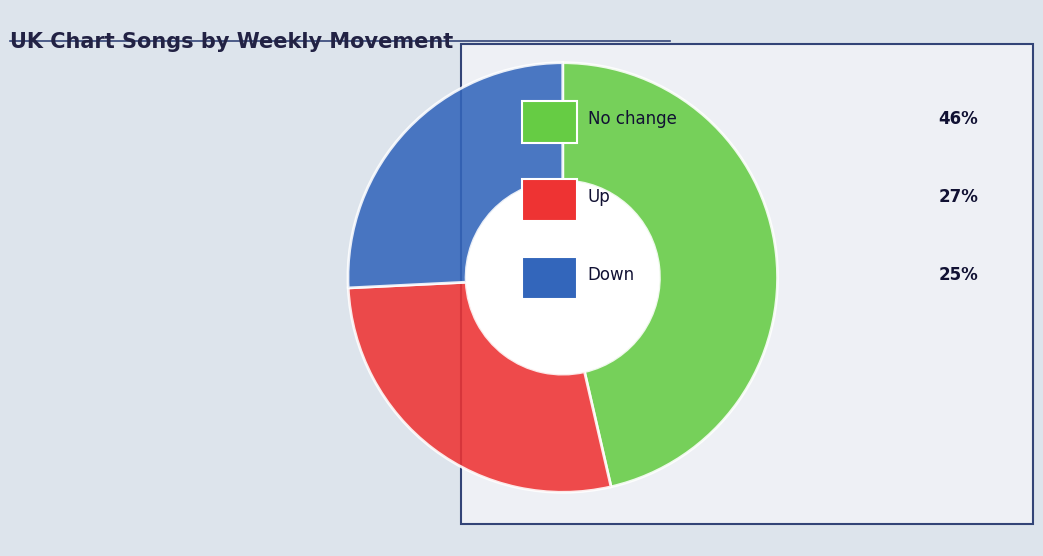

Is there a majority slice in this chart?

No